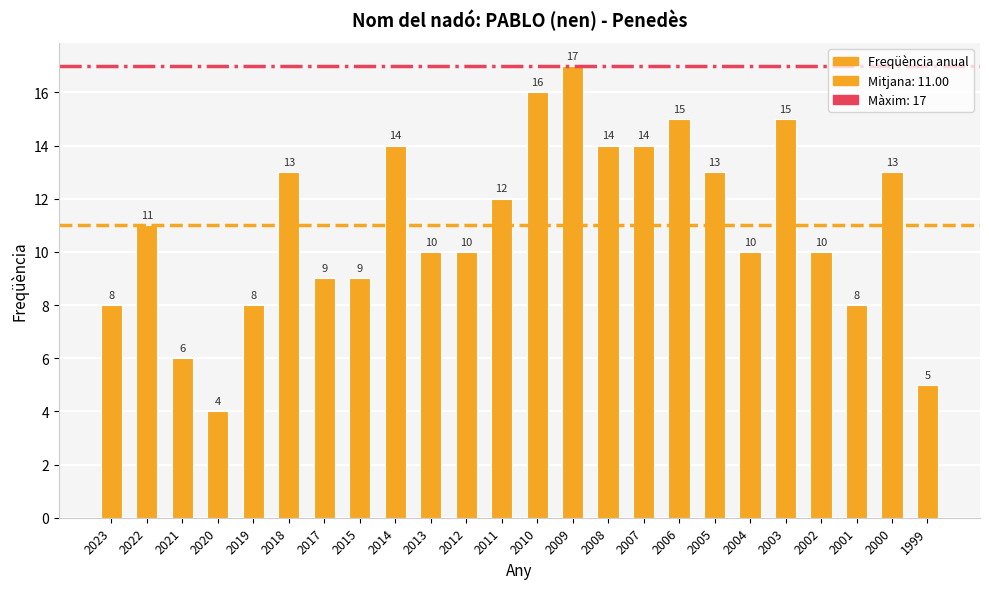

What is the sum of all values?

264